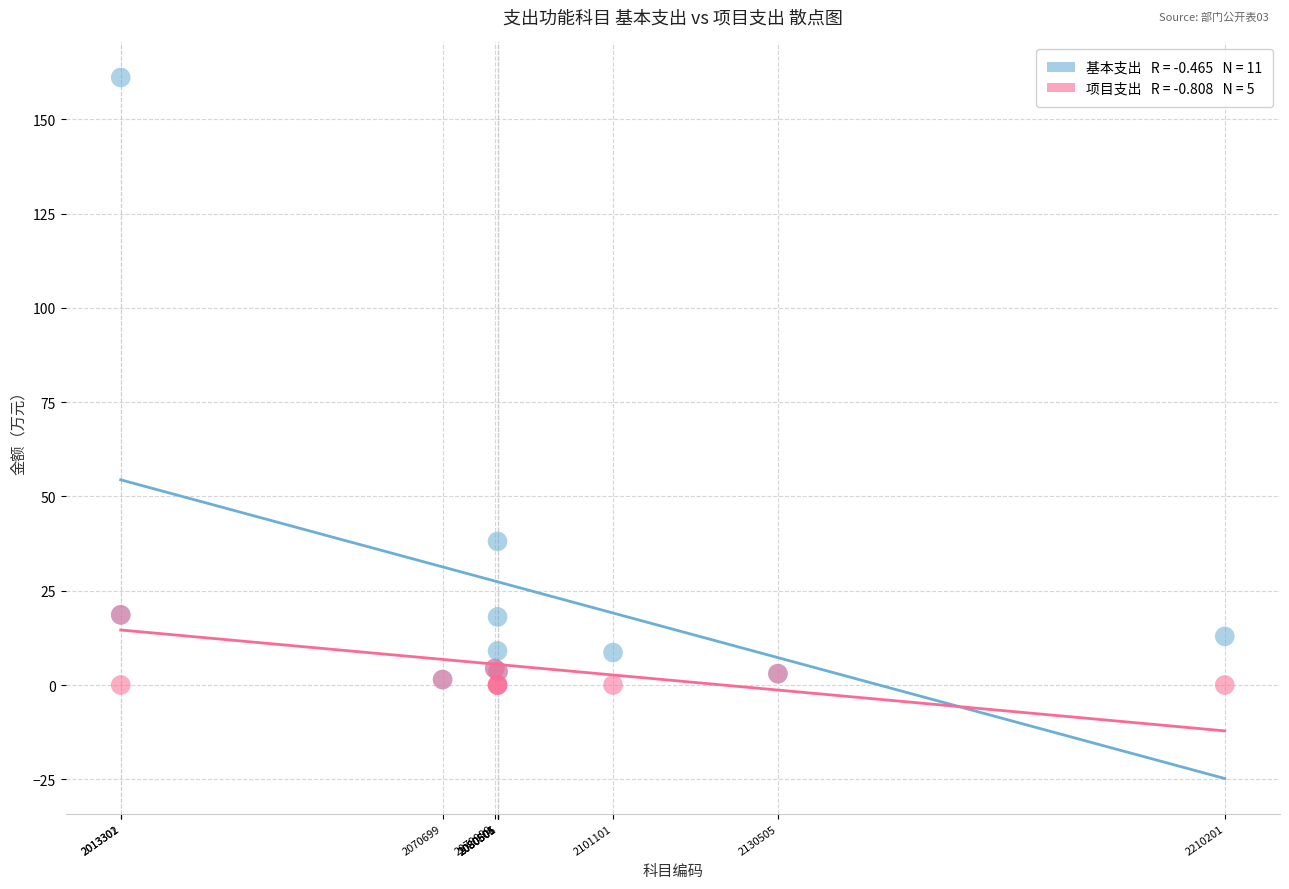

Across all series, what Y value is closest to 80?

38.1